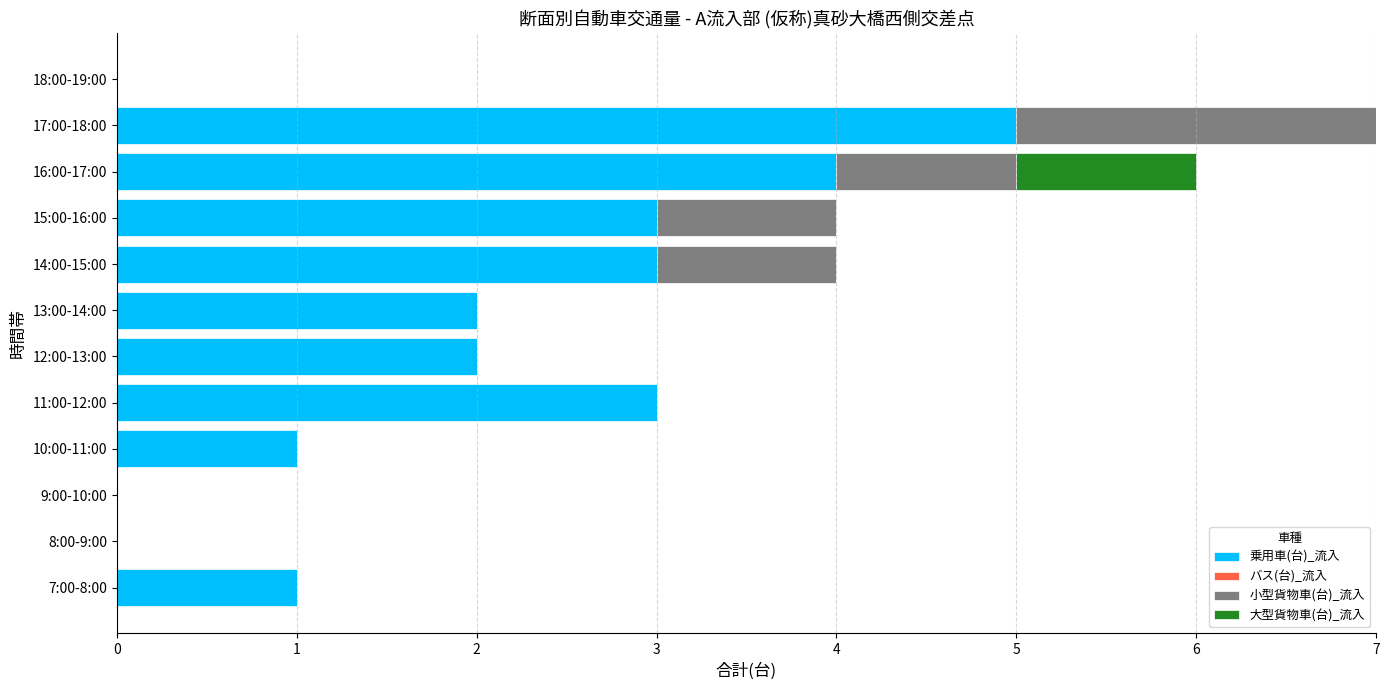

True or false: 乗用車(台)_流入 has a value of 2 at 13:00-14:00.

True